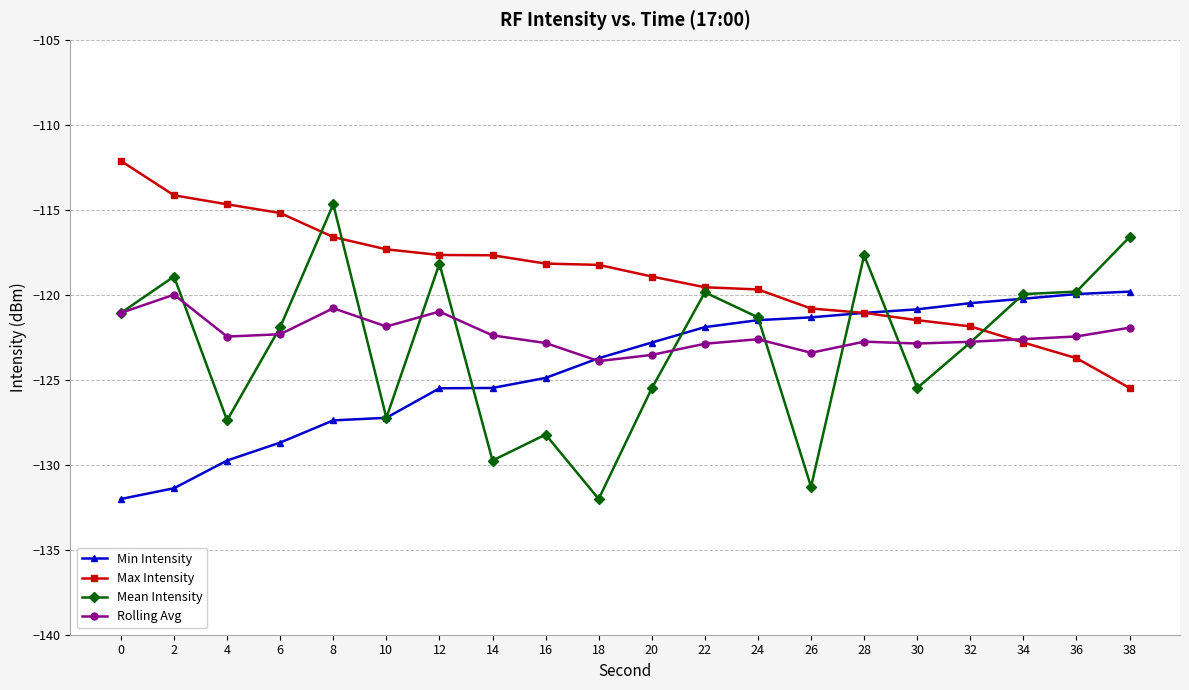

What is the minimum value shown in the chart?

-132.0